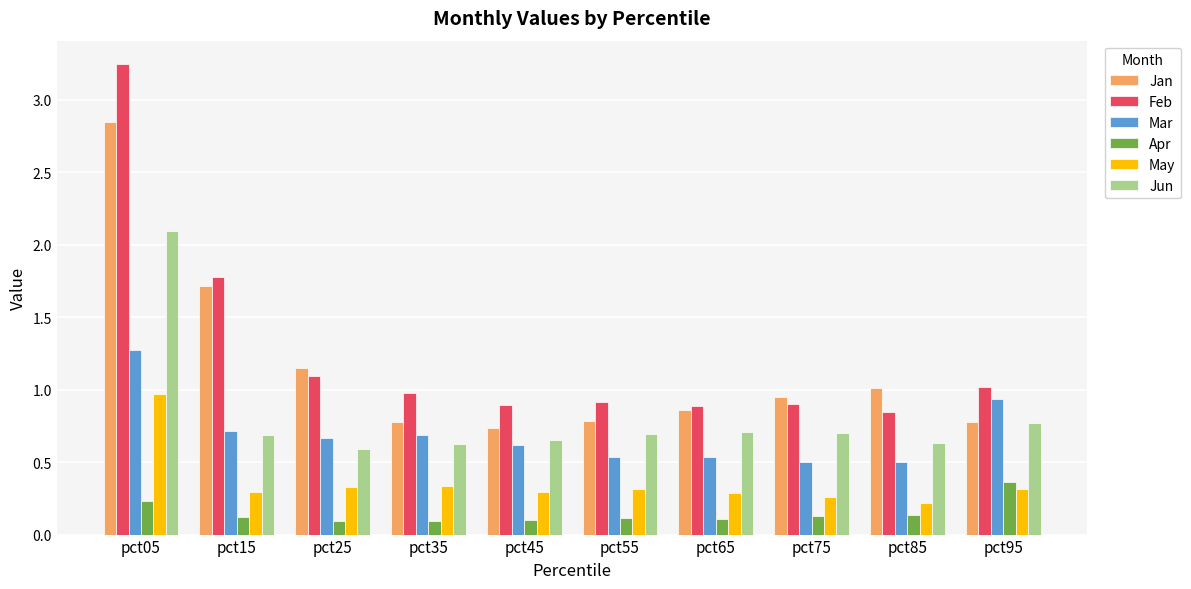

Is the value of May at pct65 greater than the value of Feb at pct45?

No